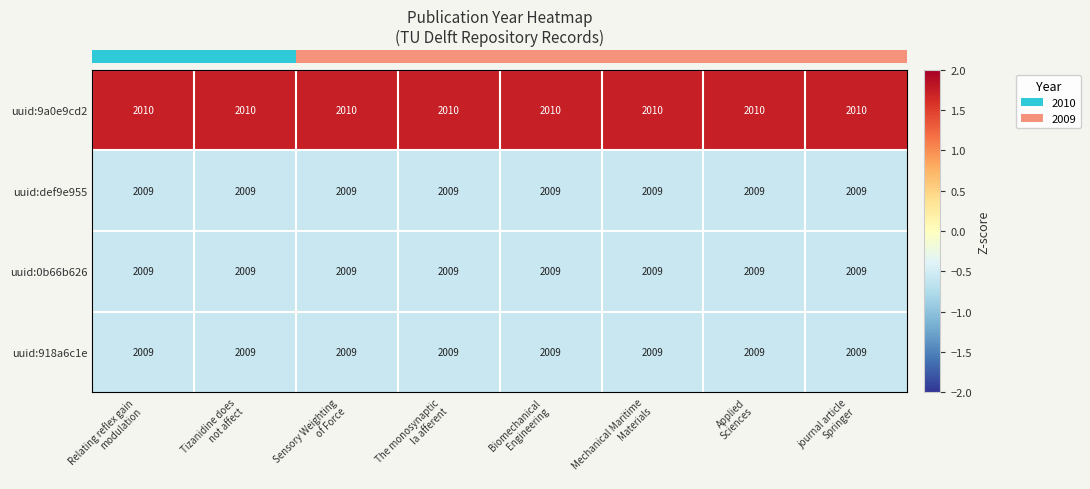

What is the sum of all uuid:9a0e9cd2 values?

16080